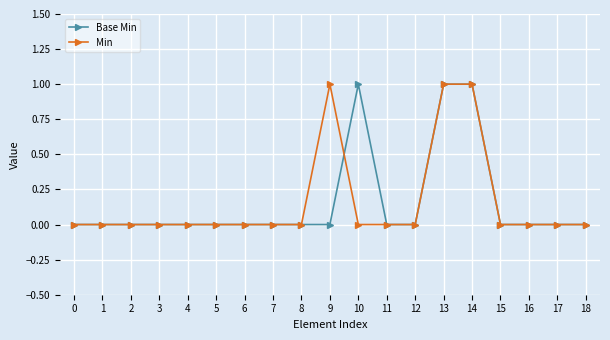

The value of Min at 10 is 0. True or false?

True